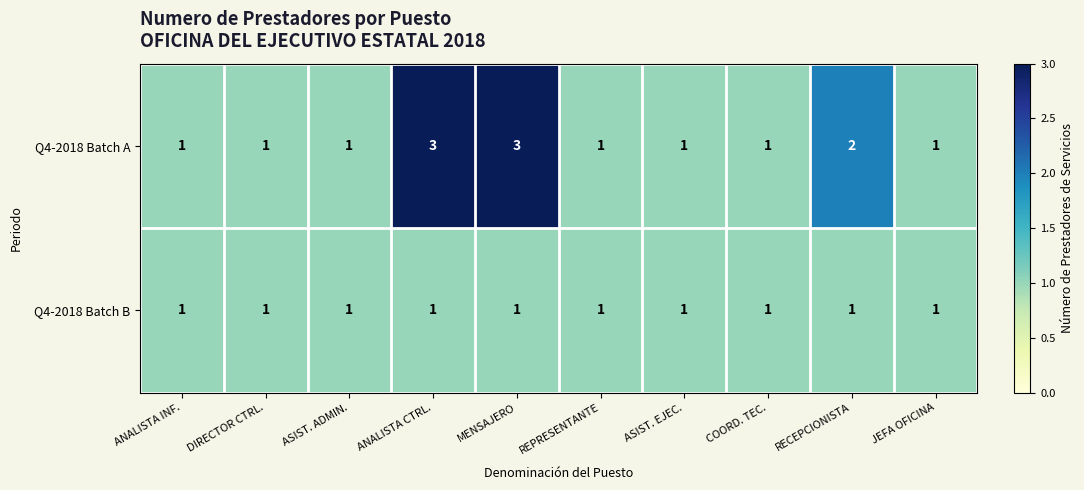

Reading right to left, what are all the values shown in this chart?

Q4-2018 Batch A: 1	2	1	1	1	3	3	1	1	1
Q4-2018 Batch B: 1	1	1	1	1	1	1	1	1	1